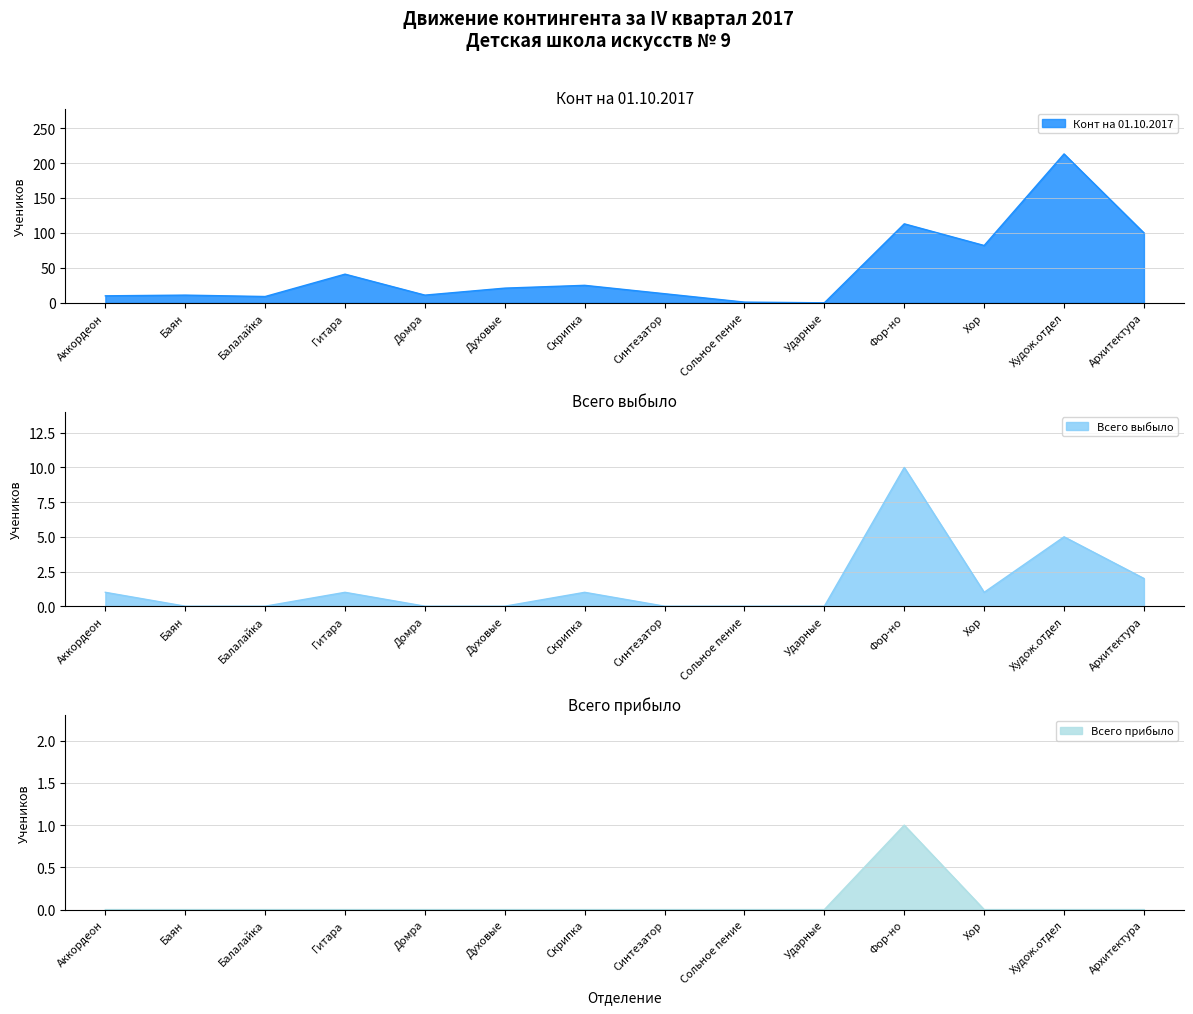

What is the maximum value shown in the chart?

213